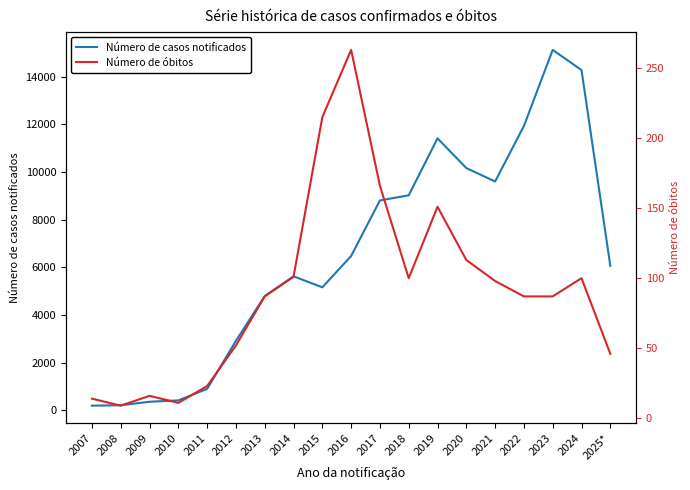

What is the label of the 6th point from the left?

2012